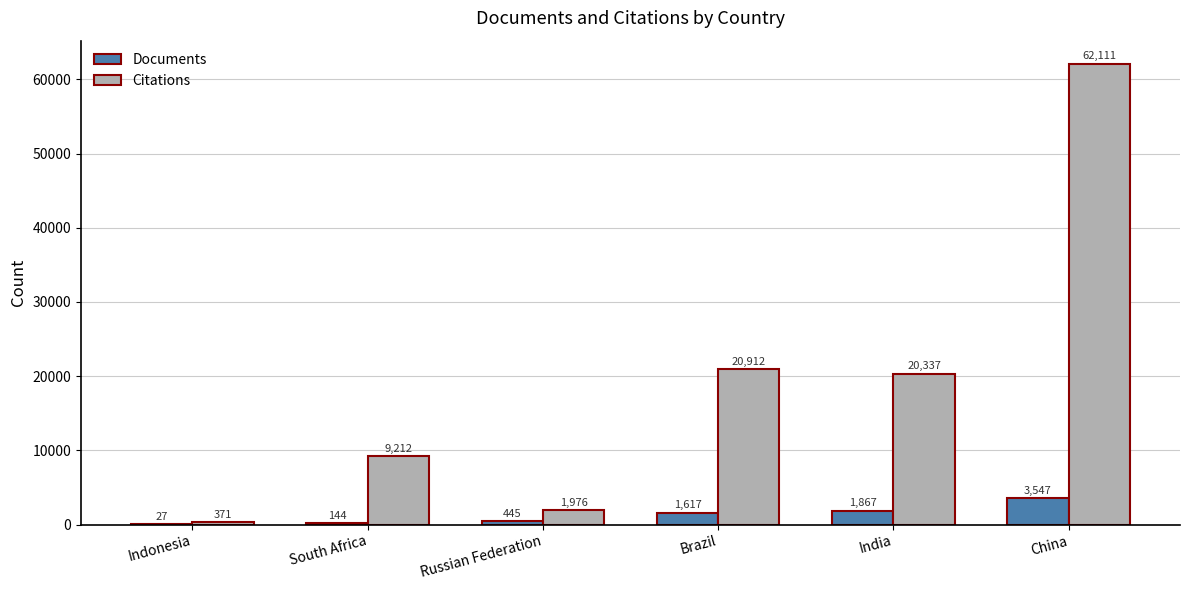

What is the greatest value displayed?

62111